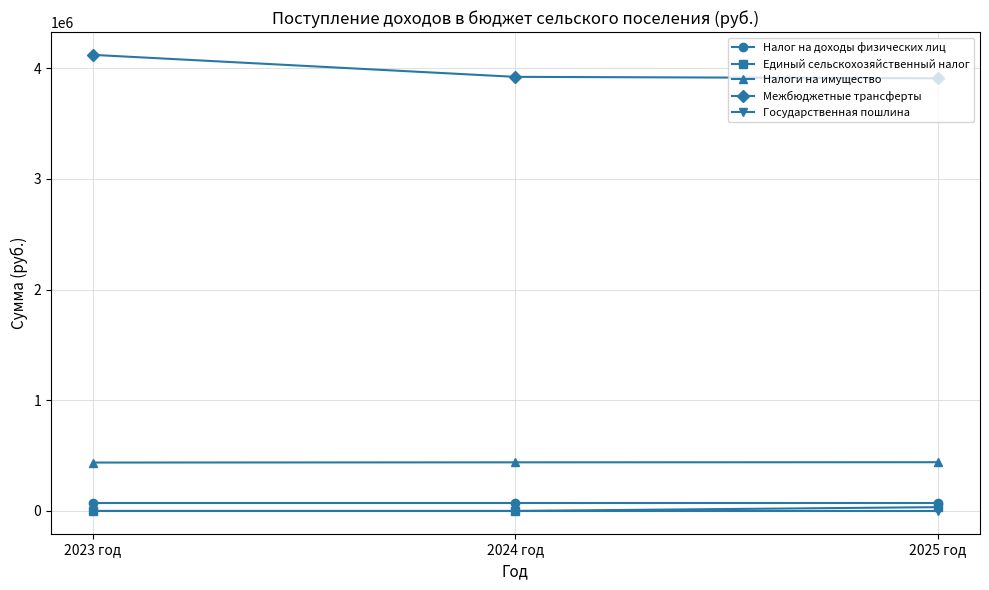

What is the minimum value for Налоги на имущество?

437000